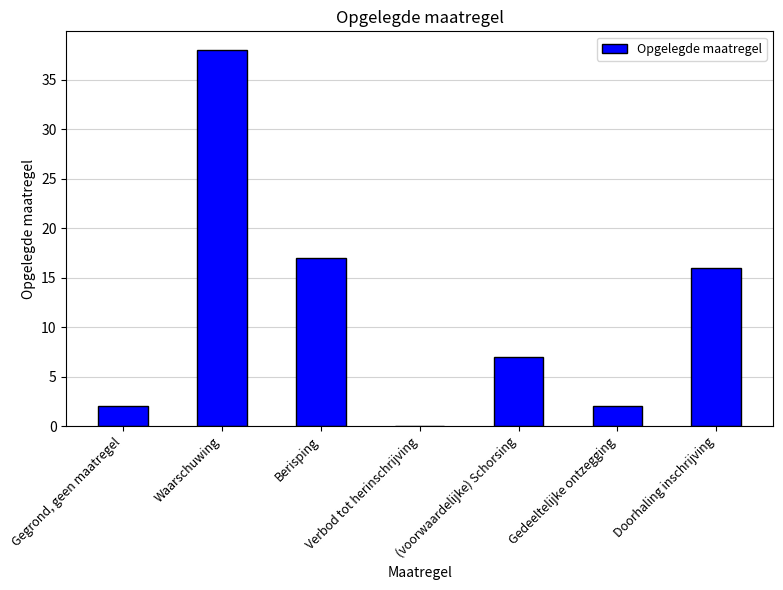

True or false: the data shows 2 at Gedeeltelijke ontzegging.

True